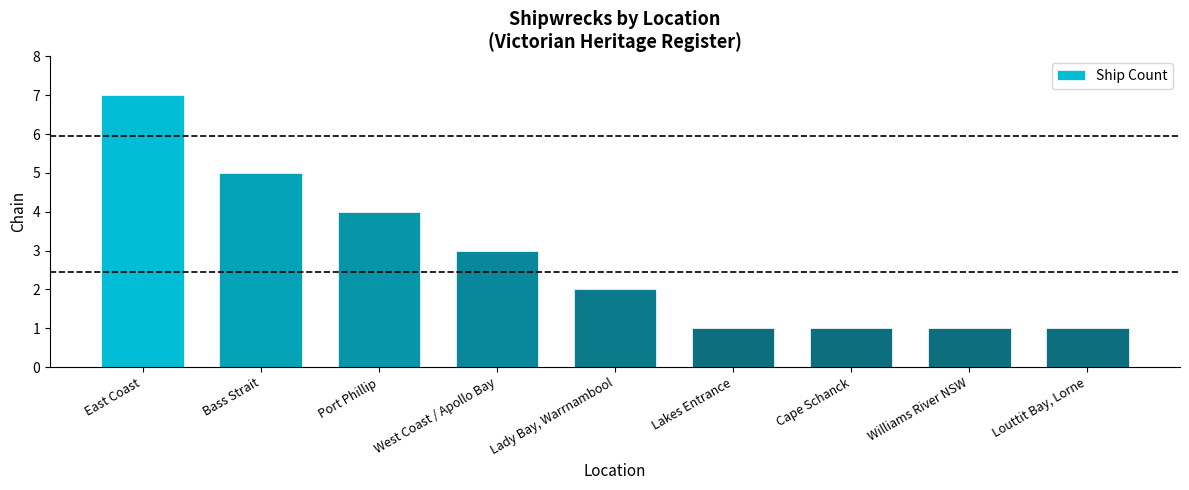

How many series are shown in this chart?

1